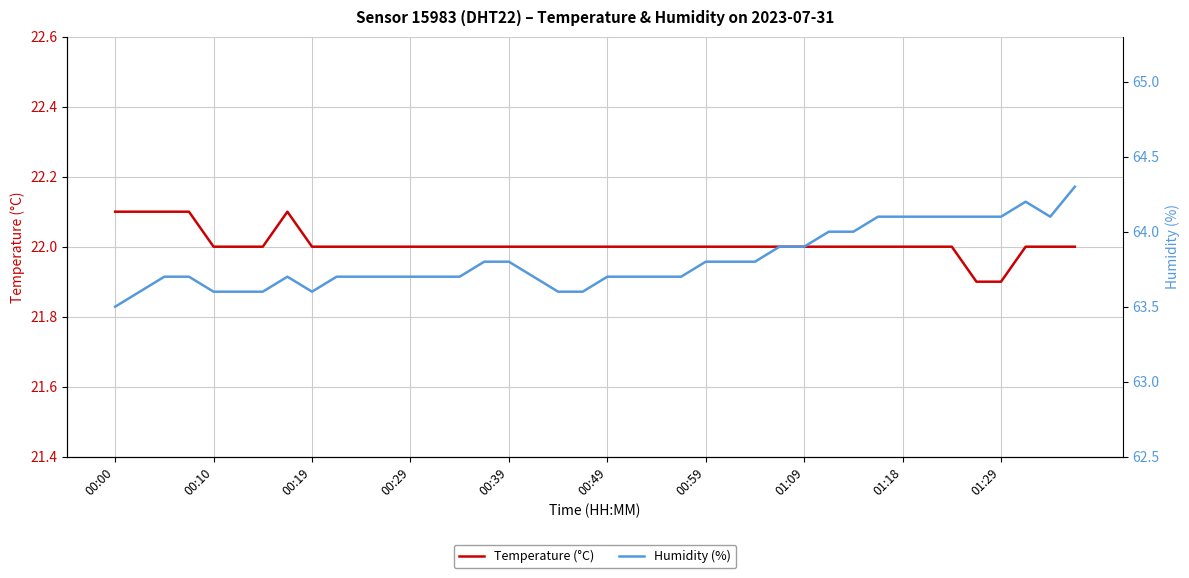

Reading left to right, list all the values displayed in this chart.

Temperature (°C): 22.1	22.1	22.1	22.1	22.0	22.0	22.0	22.1	22.0	22.0	22.0	22.0	22.0	22.0	22.0	22.0	22.0	22.0	22.0	22.0	22.0	22.0	22.0	22.0	22.0	22.0	22.0	22.0	22.0	22.0	22.0	22.0	22.0	22.0	22.0	21.9	21.9	22.0	22.0	22.0
Humidity (%): 63.5	63.6	63.7	63.7	63.6	63.6	63.6	63.7	63.6	63.7	63.7	63.7	63.7	63.7	63.7	63.8	63.8	63.7	63.6	63.6	63.7	63.7	63.7	63.7	63.8	63.8	63.8	63.9	63.9	64.0	64.0	64.1	64.1	64.1	64.1	64.1	64.1	64.2	64.1	64.3